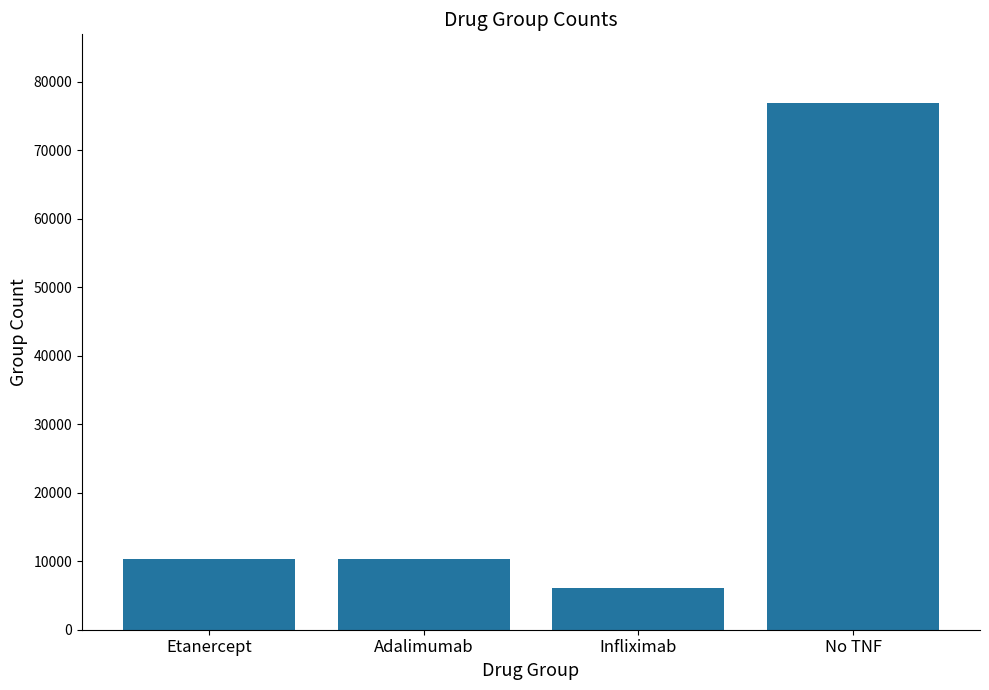

Which category has the lowest value across all series?

Infliximab